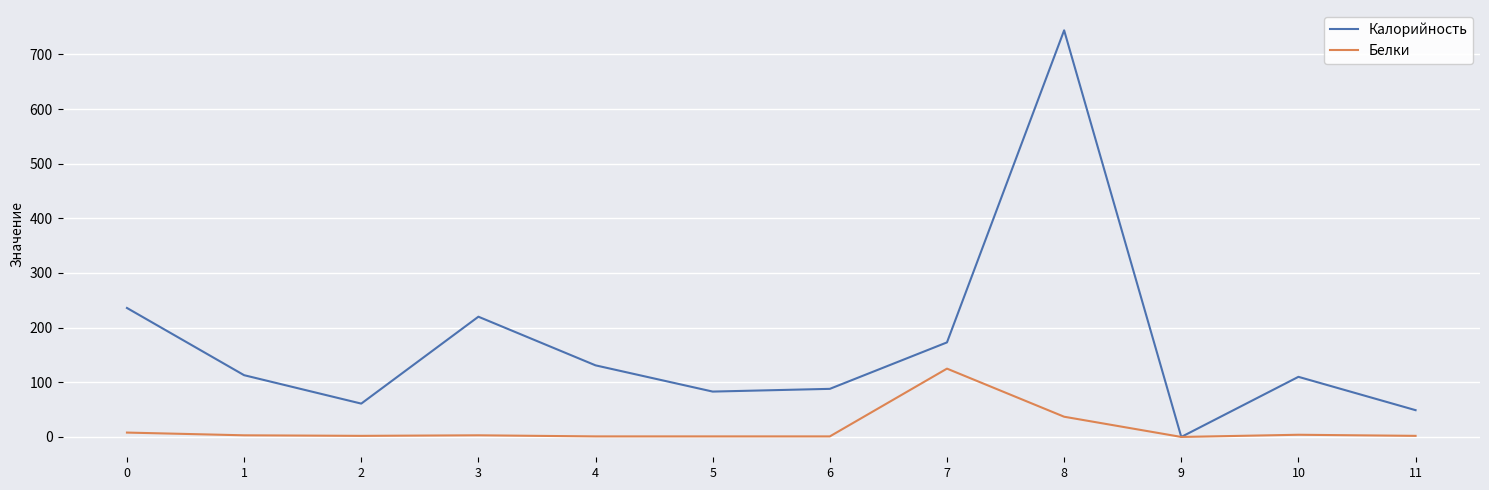

Does the chart display data point markers on the line(s)?

No